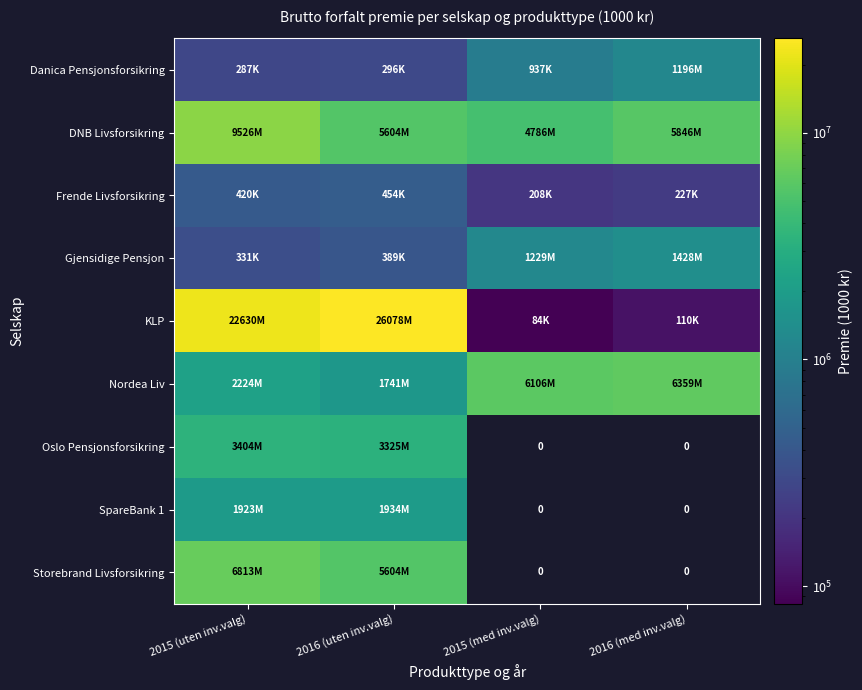

Which series has the widest spread of values?

KLP